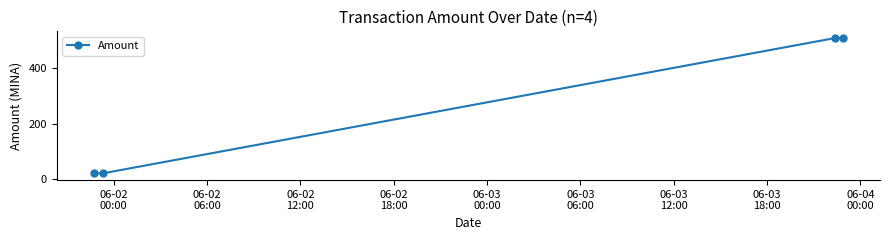

True or false: the data has more than 2 interior local peaks.

False